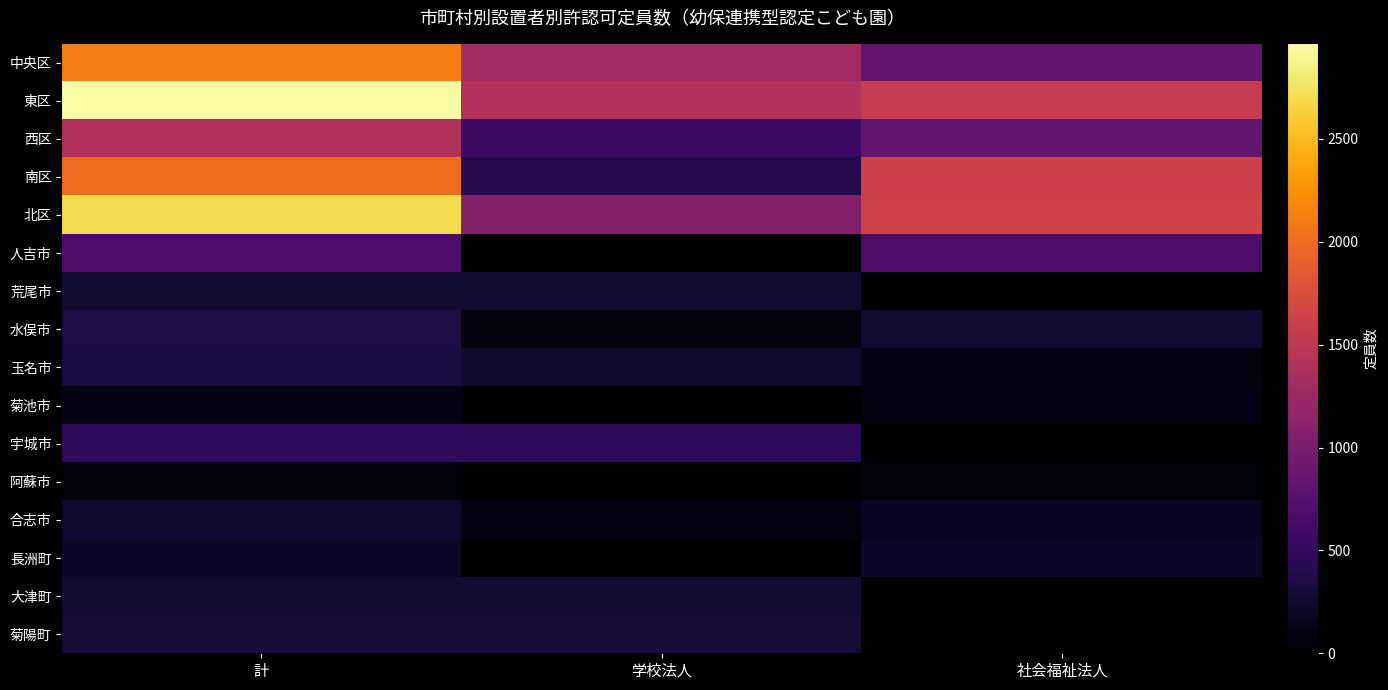

Which series changed the most between 計 and 学校法人?

北区